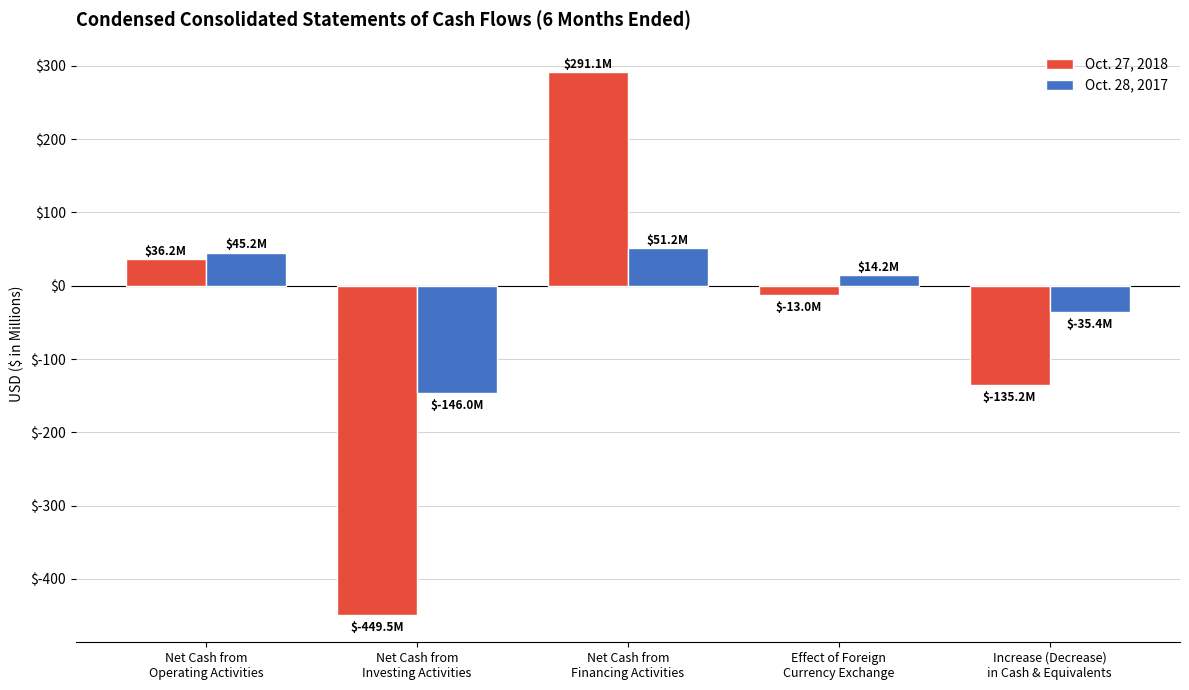

The value of Oct. 27, 2018 at Net Cash from
Financing Activities is 120.7. True or false?

False